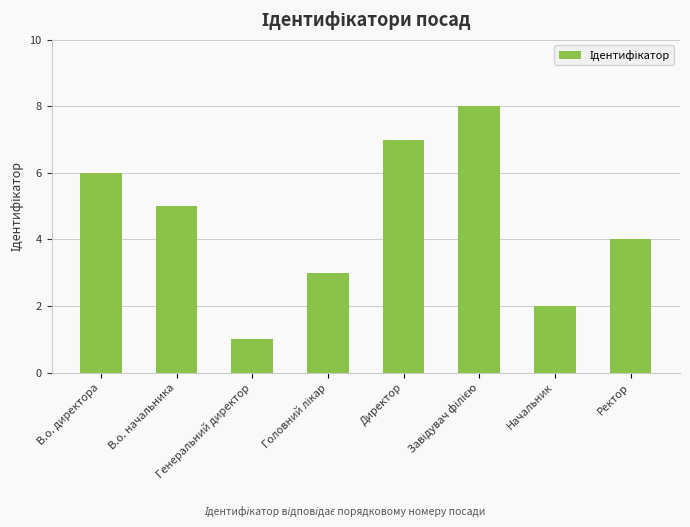

What is the difference between the maximum and minimum values?

7